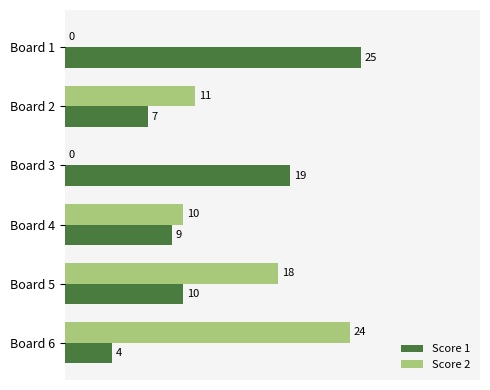

What is the sum of the Score 2 values at Board 6 and Board 2?

35